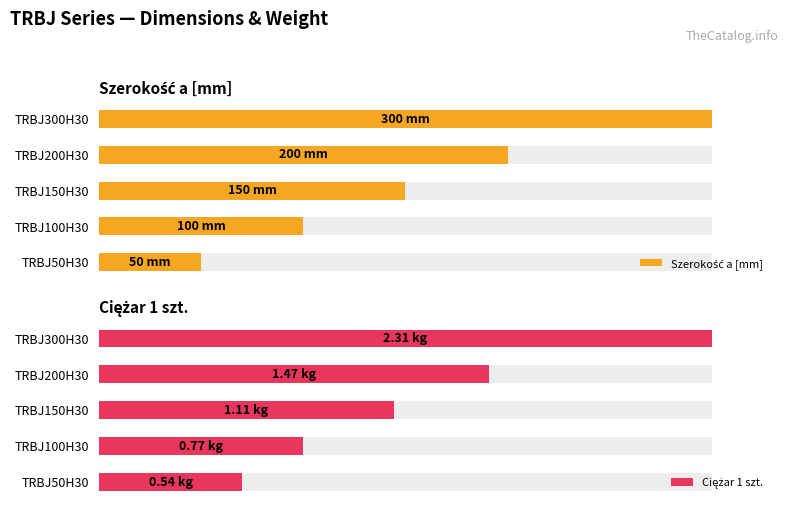

Which series has the largest range (max minus min)?

Szerokość a [mm]